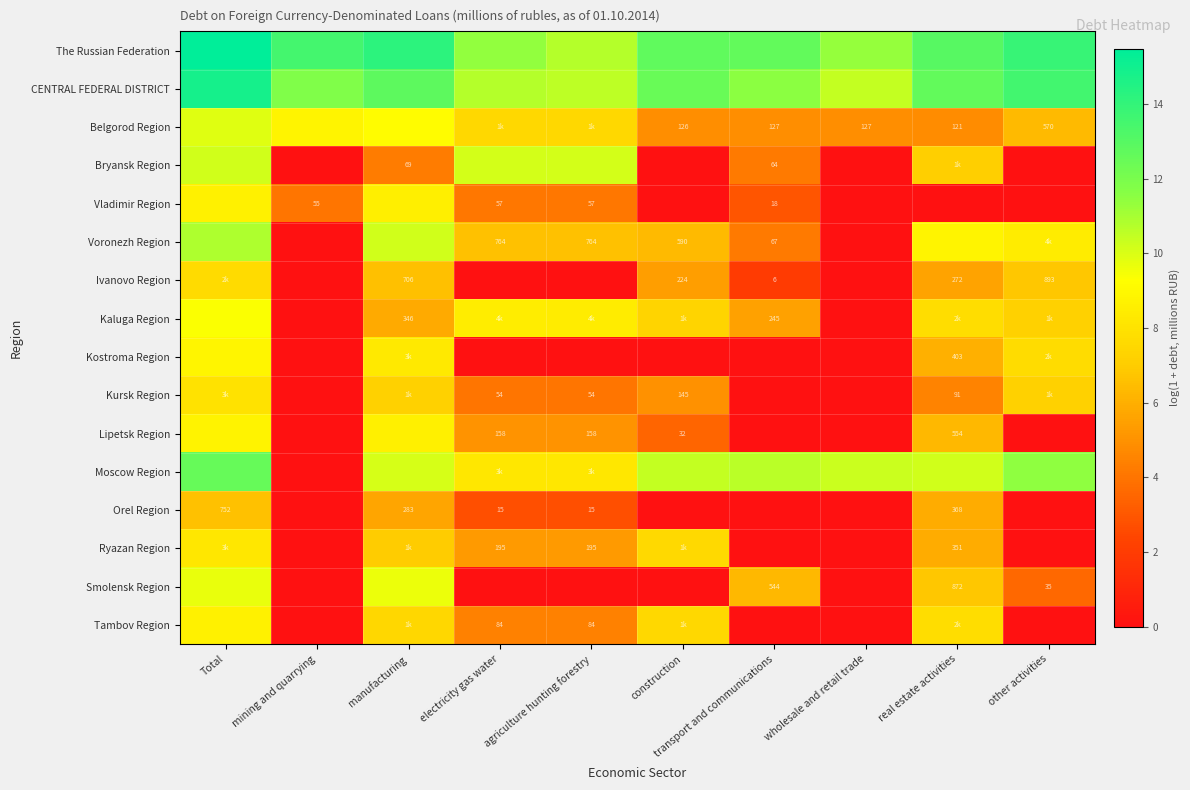

How many data points in Bryansk Region are above 4?

6